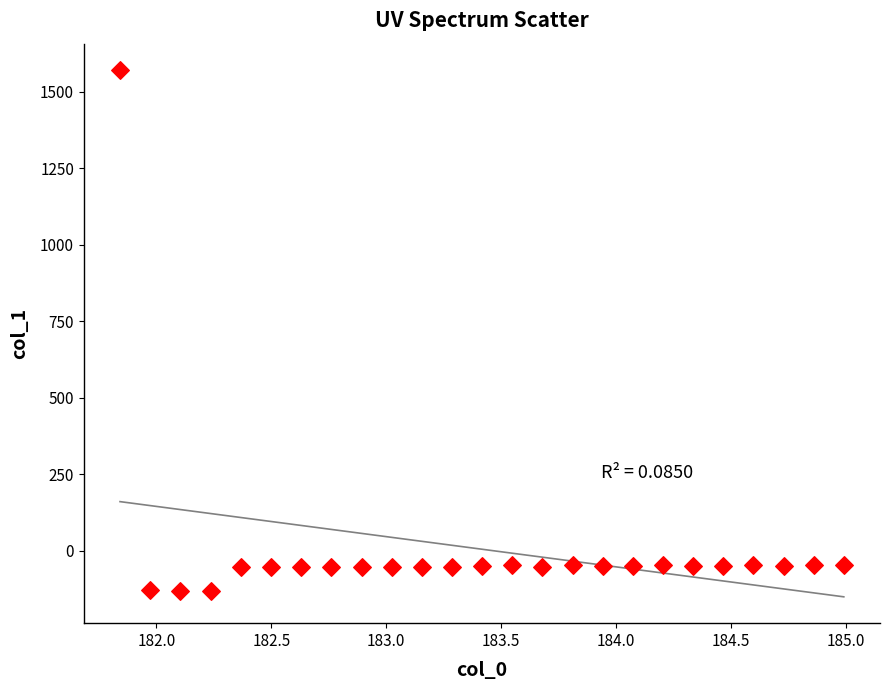

What is the range of X values (max minus min)?

3.1